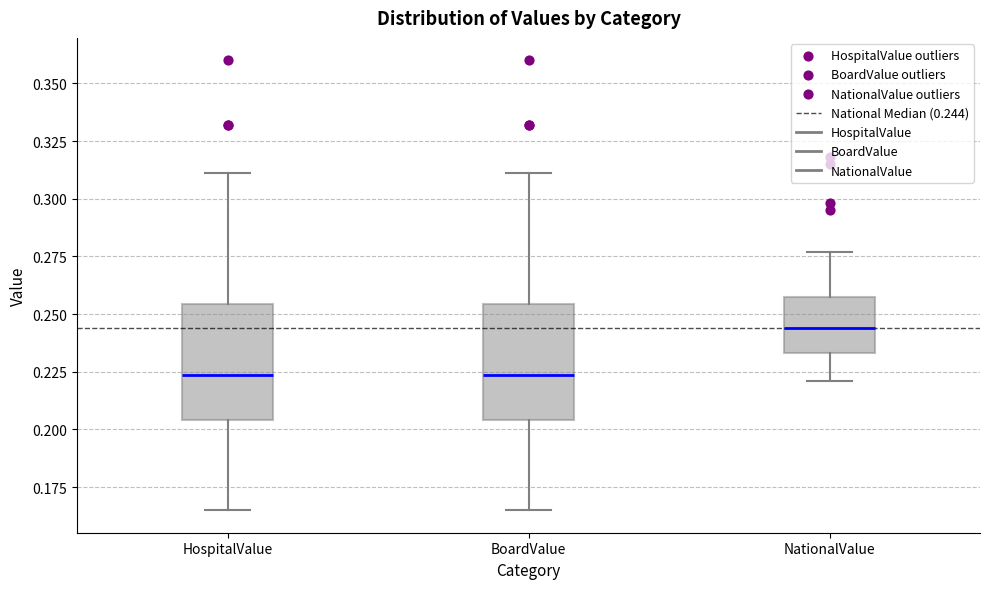

Which box's median line is the highest?

NationalValue